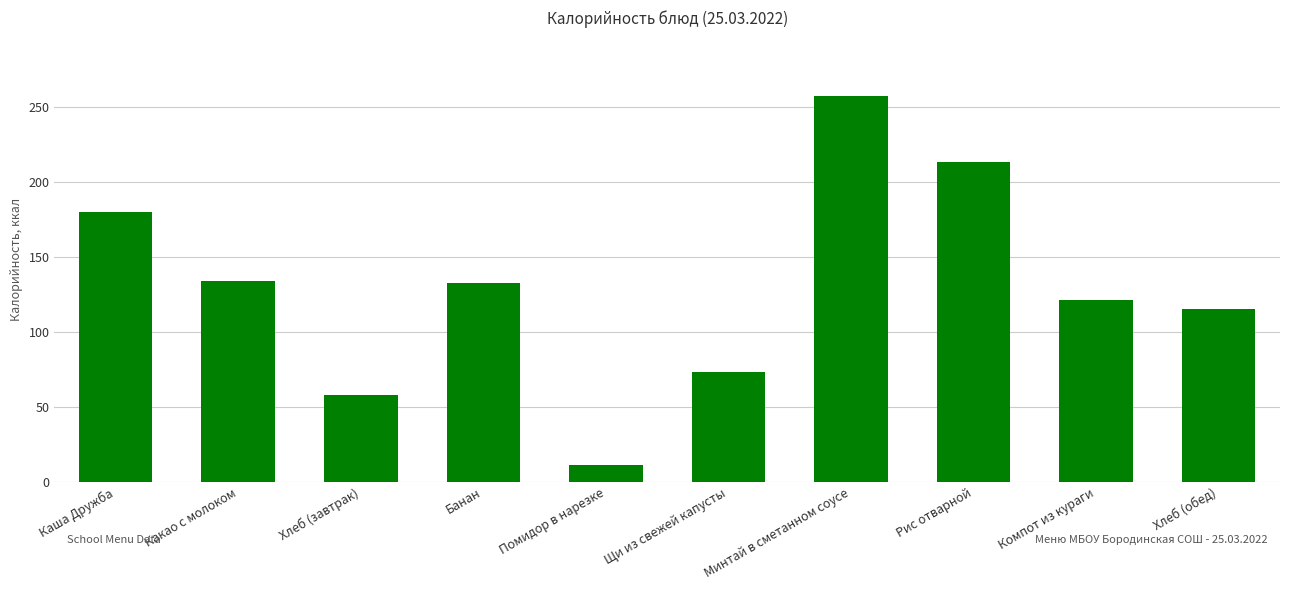

Approximately how many times larger is the value at Хлеб (обед) compared to Банан?

0.9